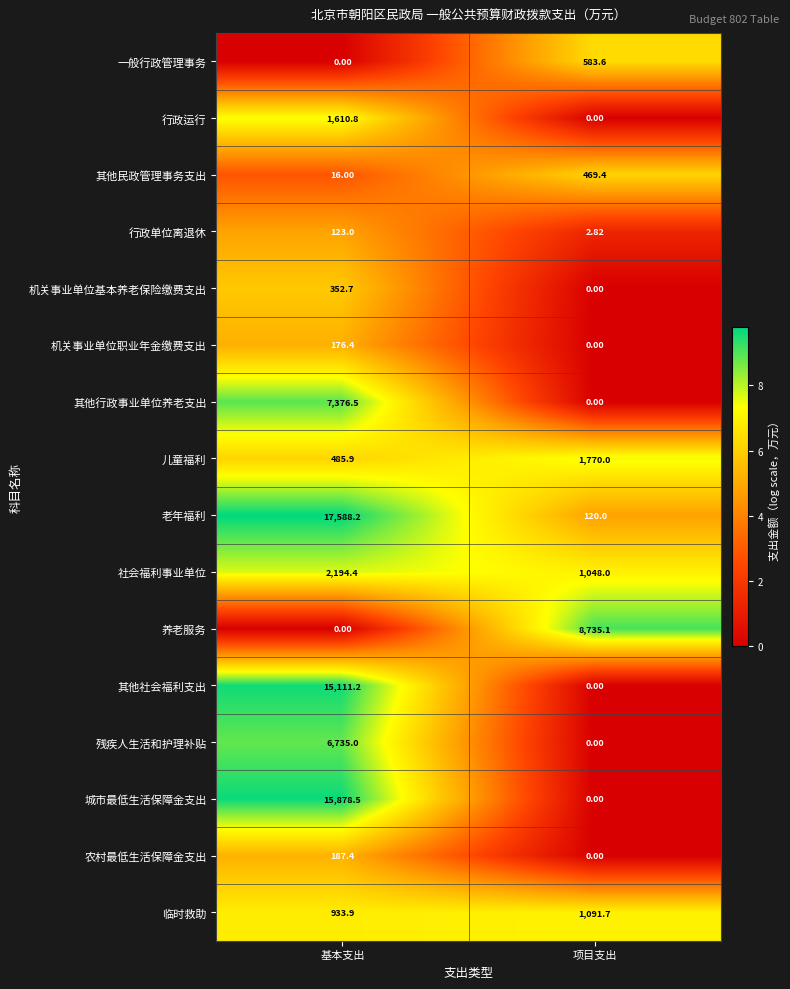

At which category is the sum across all series the highest?

基本支出